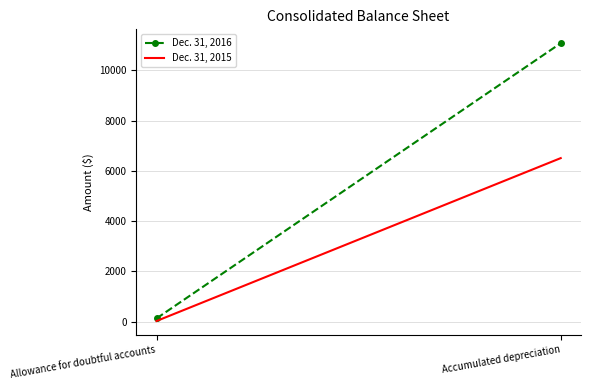

What is the average value of the Dec. 31, 2015 series?

3265